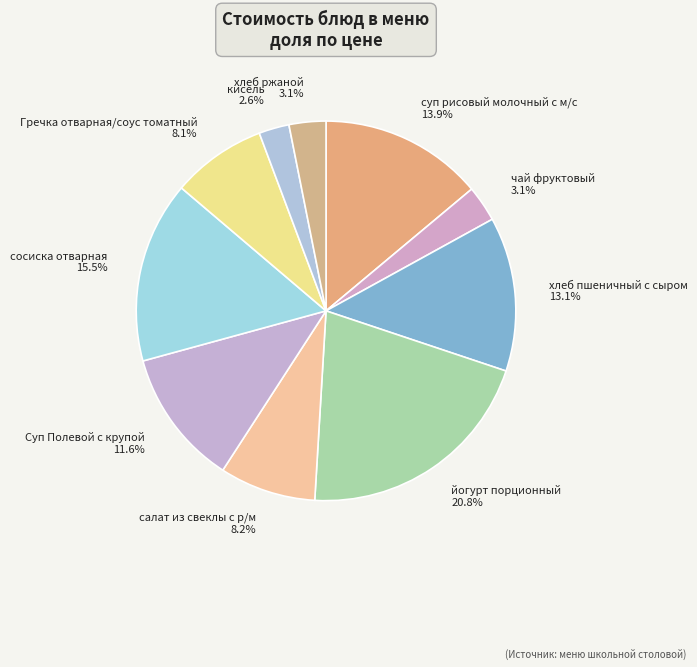

Approximately how many times larger is the value at Гречка отварная/соус томатный compared to салат из свеклы с р/м?

1.0